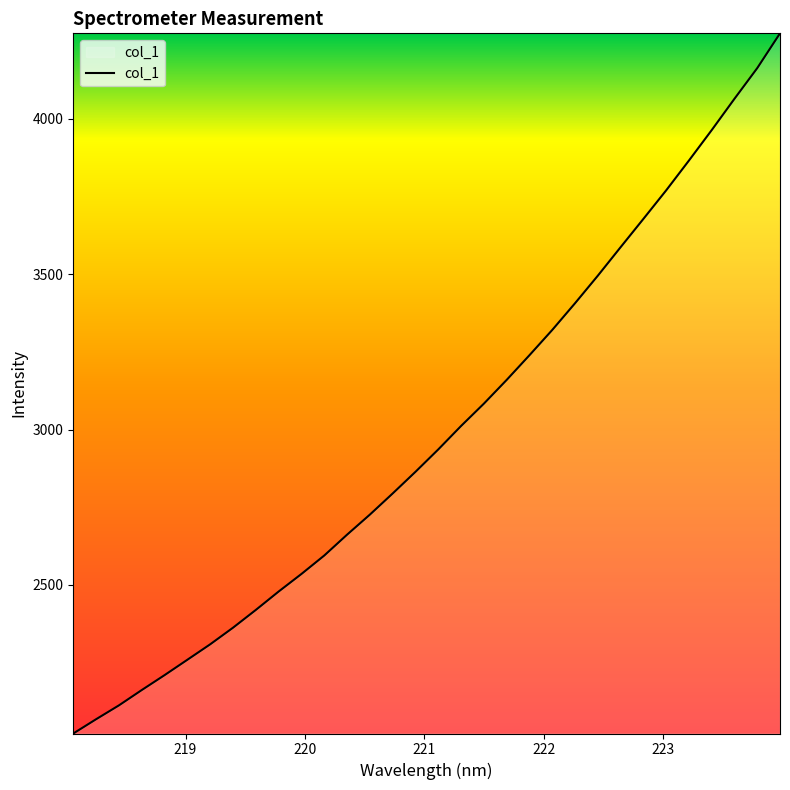

What is the difference between the maximum and minimum values?

2253.6